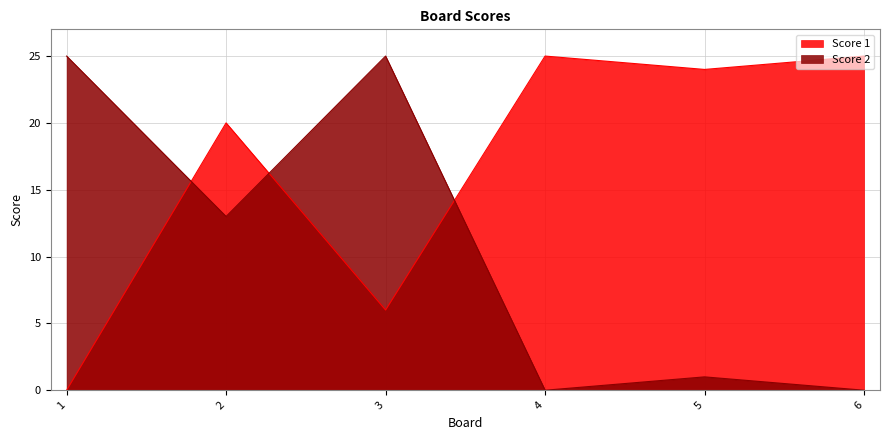

How many data points in Score 1 are above 24?

2